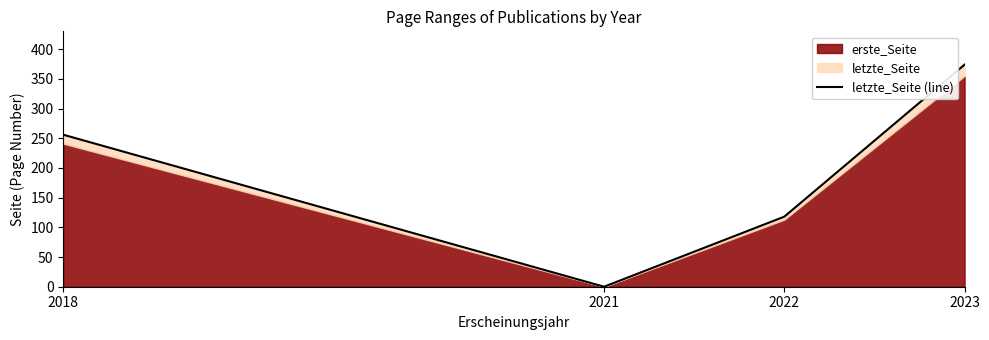

Reading left to right, what are all the values shown in this chart?

2018=256	2021=0	2022=118	2023=374